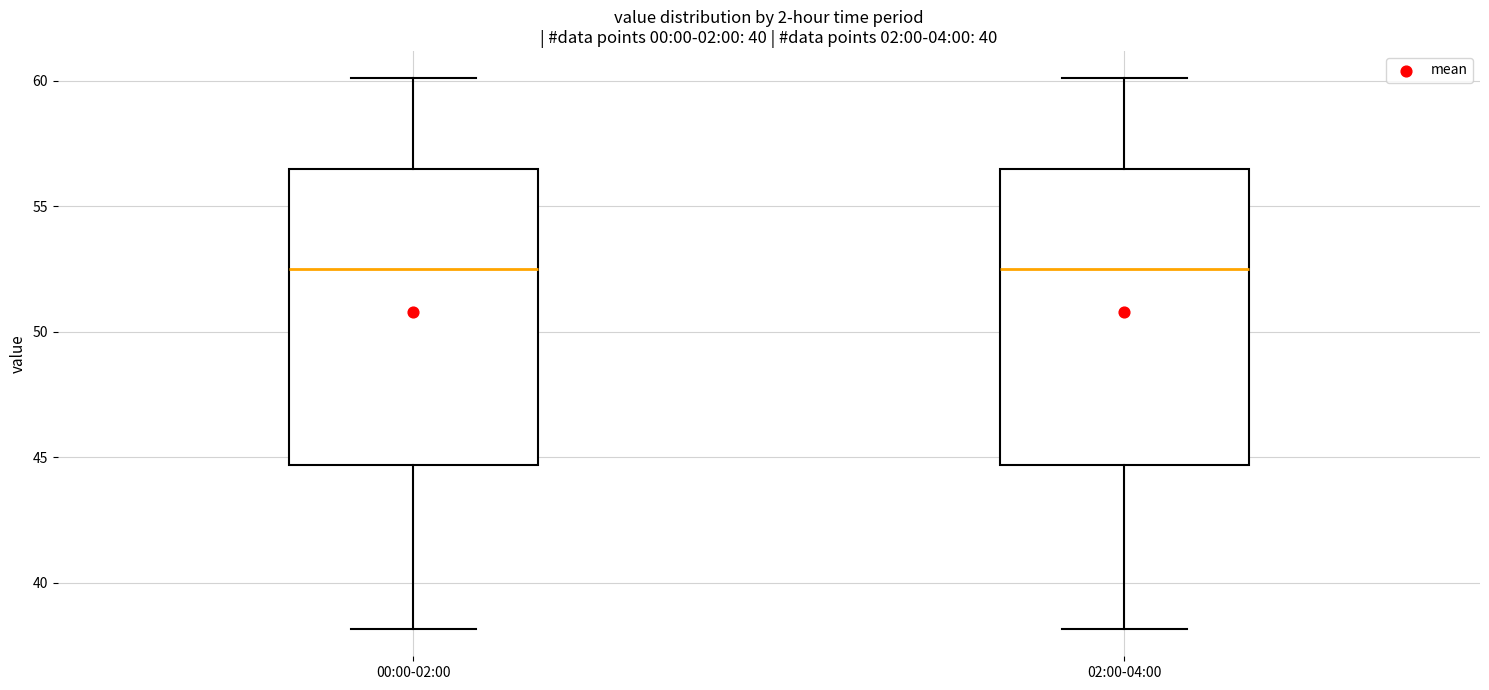

Where is the lower edge of the box for 02:00-04:00 on the y-axis? The values are not printed on the chart, so give them approximately, as read against the axis.

44.5